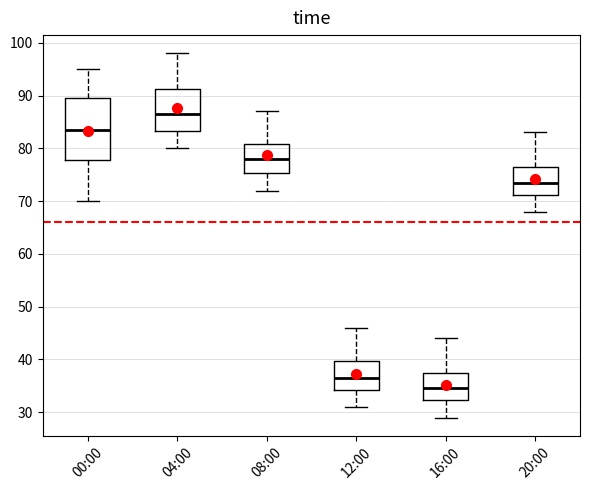

Reading left to right, read every box against the y-axis: the position of its median line, the range the box covers, and the ends of its whiskers. The values are not printed on the chart, so give them approximately, as read against the axis.

00:00: median 84, box 78 to 90, whiskers 70 to 95
04:00: median 87, box 83 to 91, whiskers 80 to 98
08:00: median 78, box 75 to 81, whiskers 72 to 87
12:00: median 37, box 34 to 40, whiskers 31 to 46
16:00: median 35, box 32 to 38, whiskers 29 to 44
20:00: median 74, box 71 to 77, whiskers 68 to 83